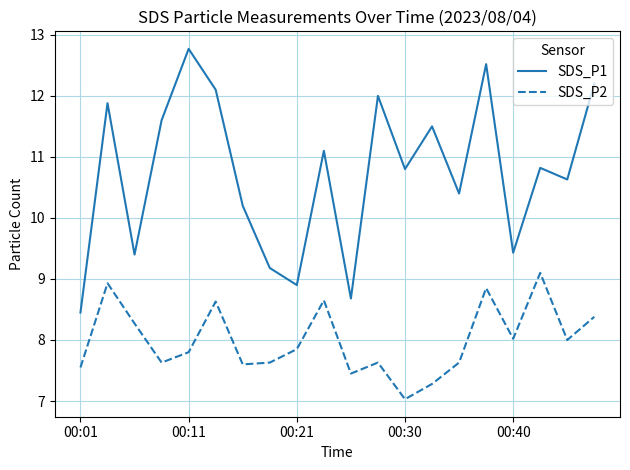

True or false: SDS_P2 and SDS_P1 intersect in this chart.

False